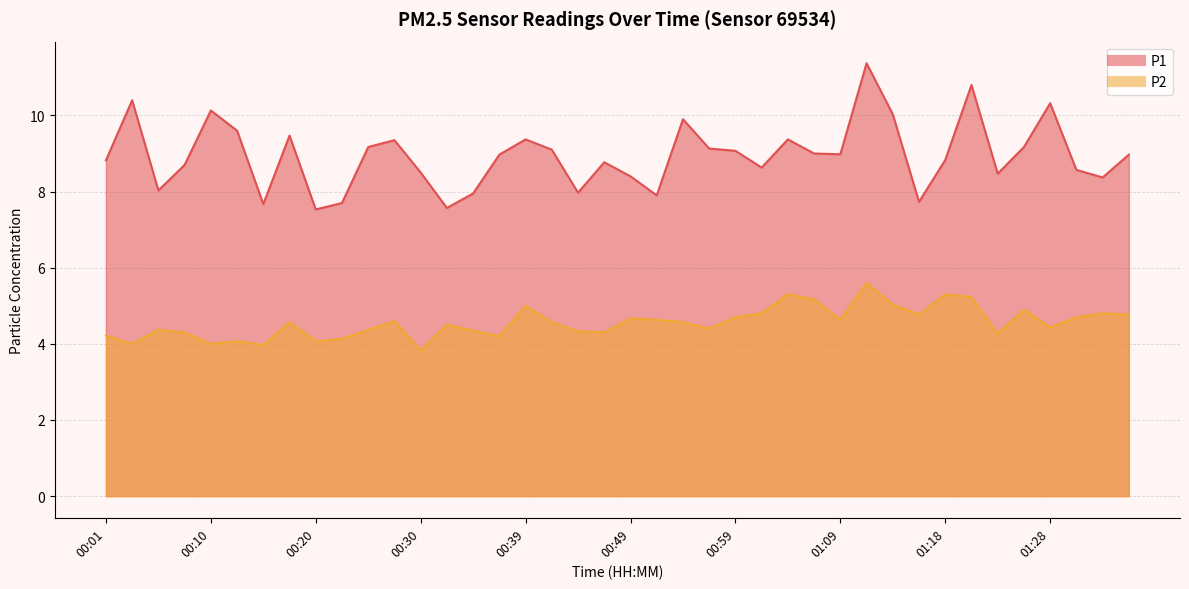

Read the P1 value at 01:25.

9.2